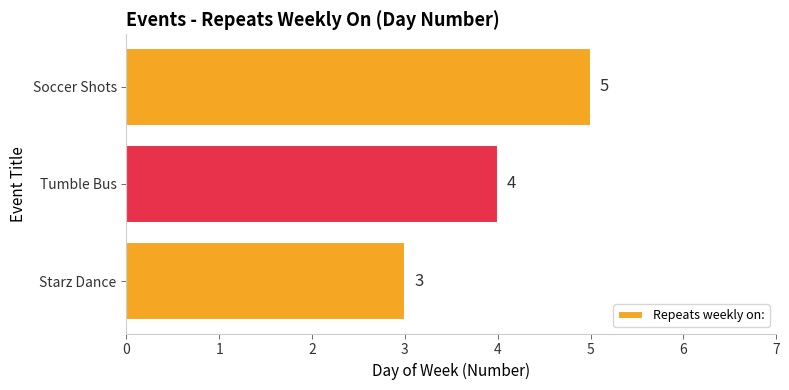

Approximately how many times larger is the value at Starz Dance compared to Soccer Shots?

0.6